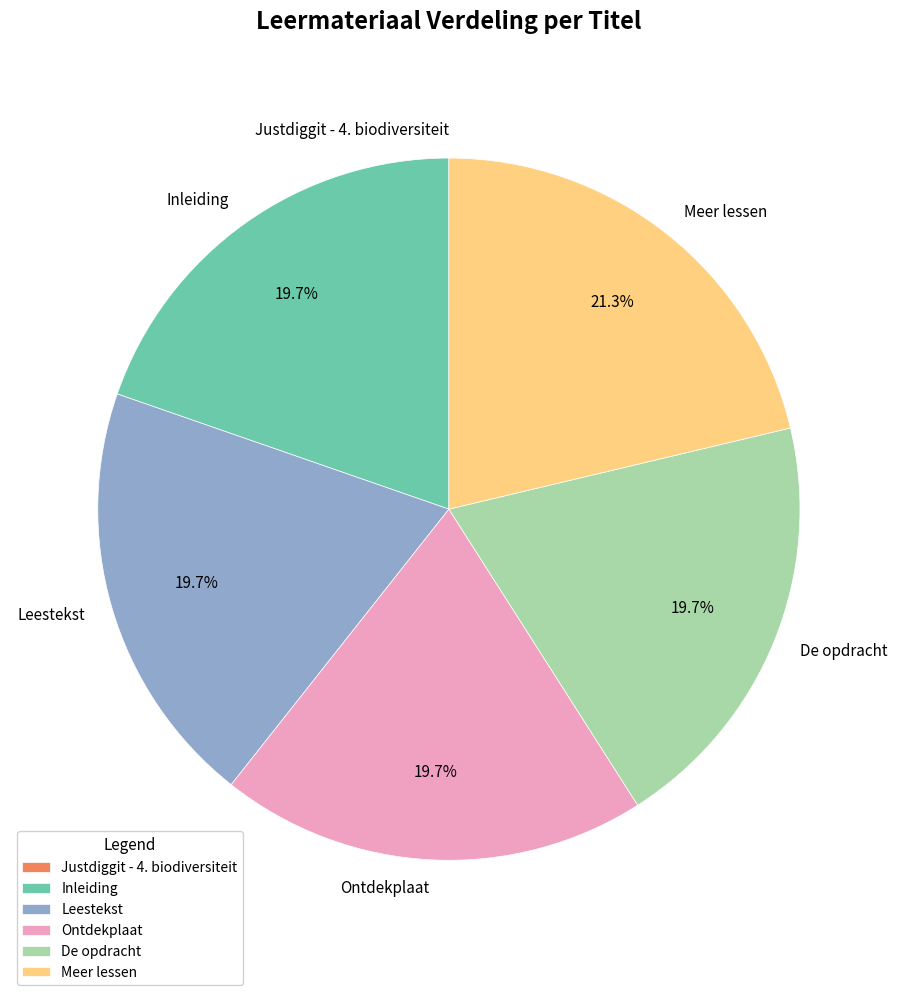

Which has a higher value, Meer lessen or Inleiding?

Meer lessen